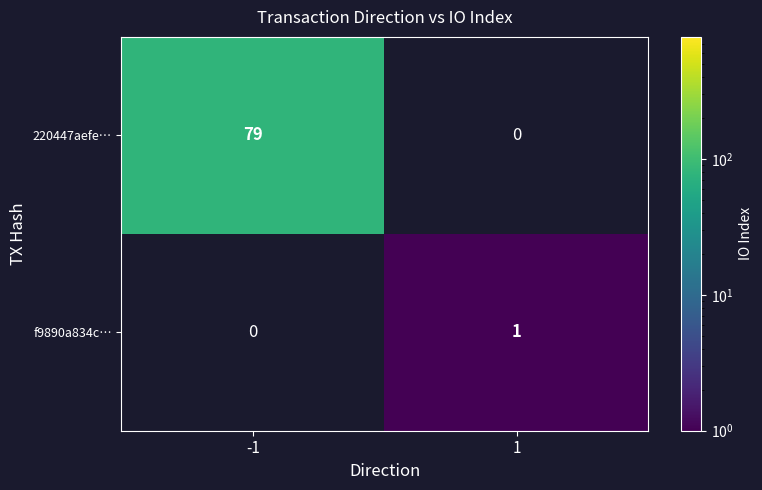

Is it true that 220447aefe… equals 111 at -1?

False